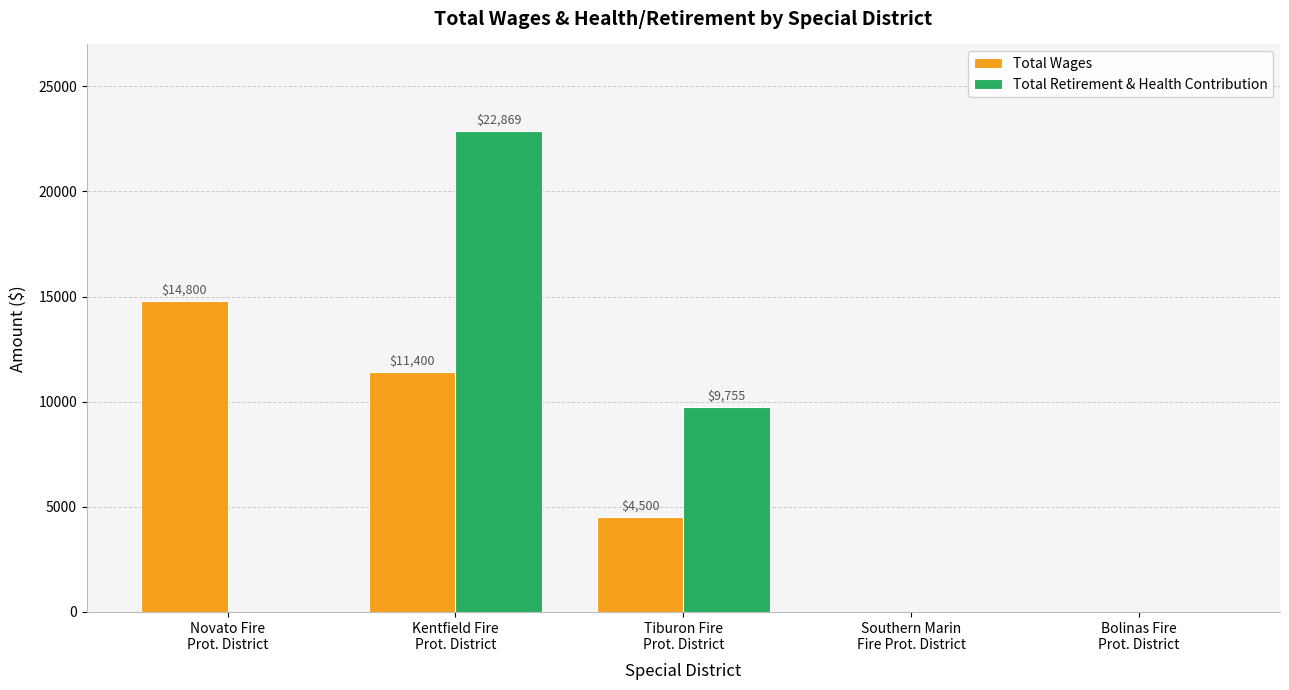

What is the maximum value for Total Retirement & Health Contribution?

22869